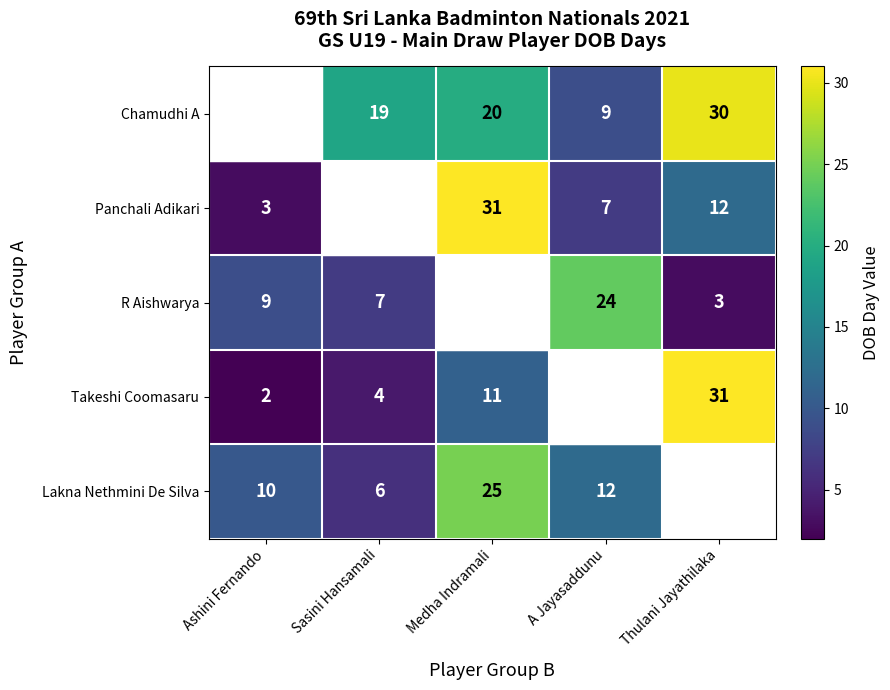

Is the value of Panchali Adikari at Ashini Fernando greater than the value of Takeshi Coomasaru at Sasini Hansamali?

No